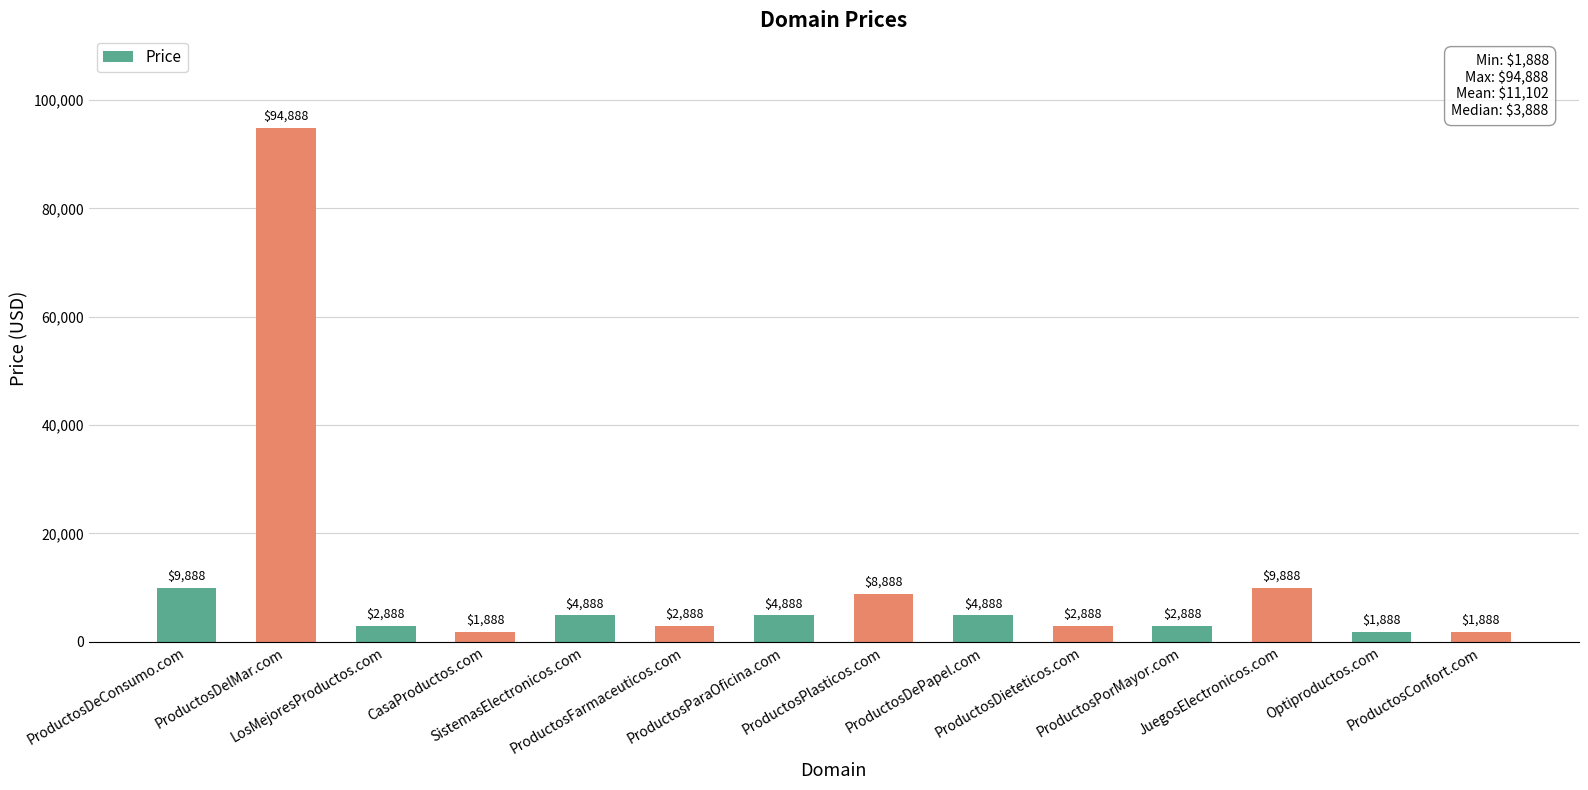

How many series are shown in this chart?

1